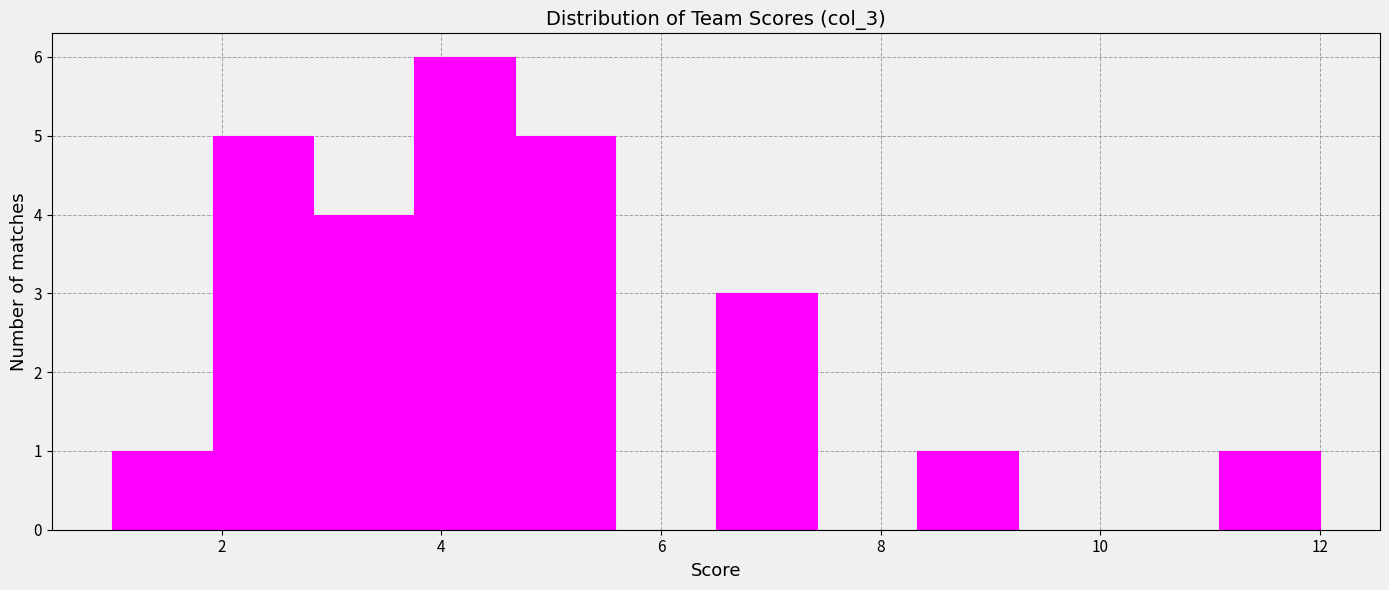

Reading left to right, transcribe this chart: for each bar, give the range it covers on the x-axis and its height. Neither the bar edges nor the heights are printed on the chart, so give them approximately, as read against the axes.

1.0 to 2.0: 1
2.0 to 2.8: 5
2.8 to 3.8: 4
3.8 to 4.6: 6
4.6 to 5.6: 5
5.6 to 6.6: 0
6.6 to 7.4: 3
7.4 to 8.4: 0
8.4 to 9.2: 1
9.2 to 10.2: 0
10.2 to 11.0: 0
11.0 to 12.0: 1